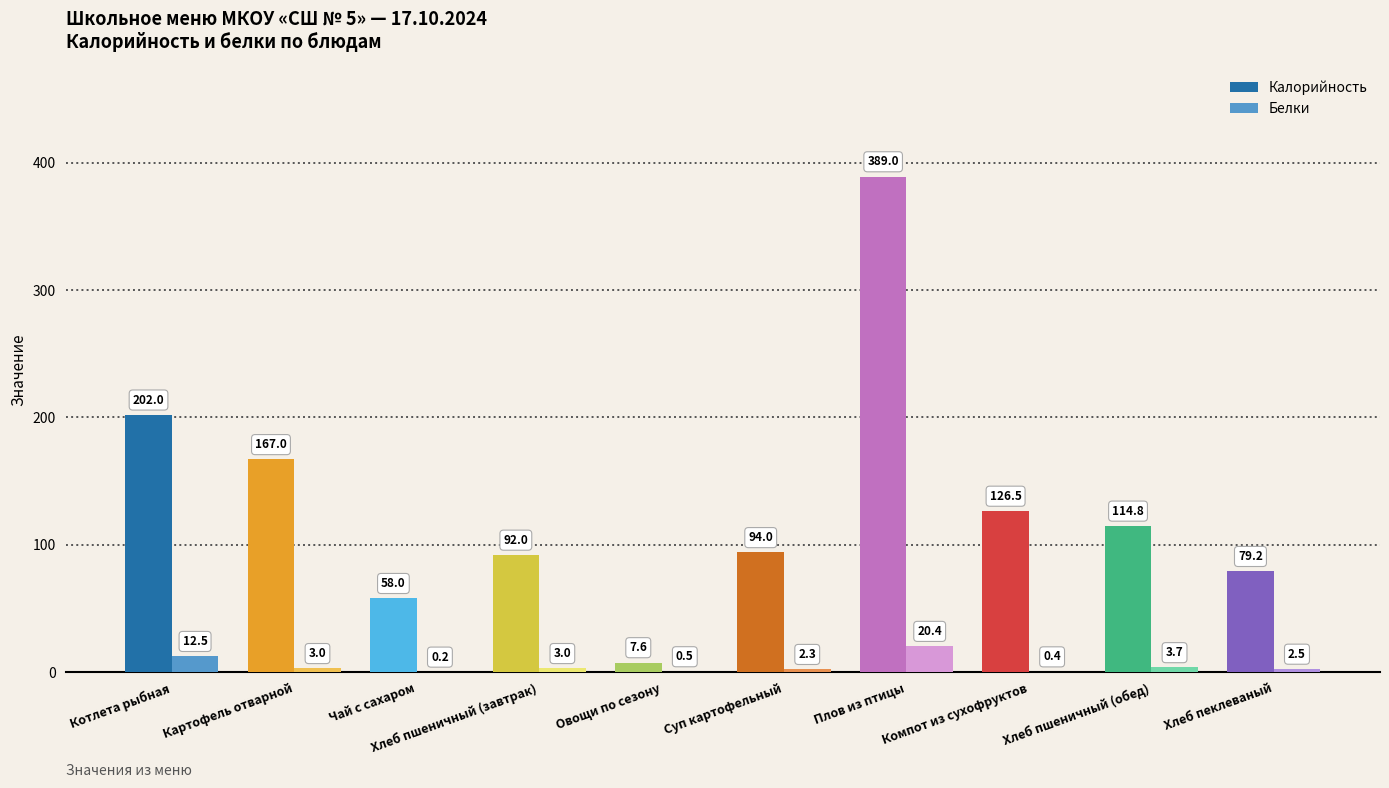

What is the sum of the Калорийность values at Хлеб пеклеваный and Хлеб пшеничный (завтрак)?

171.2